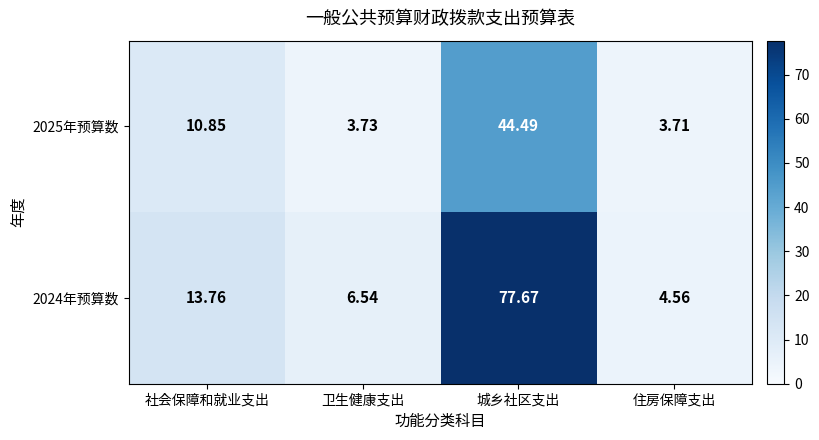

Which label corresponds to the smallest value in the chart?

住房保障支出